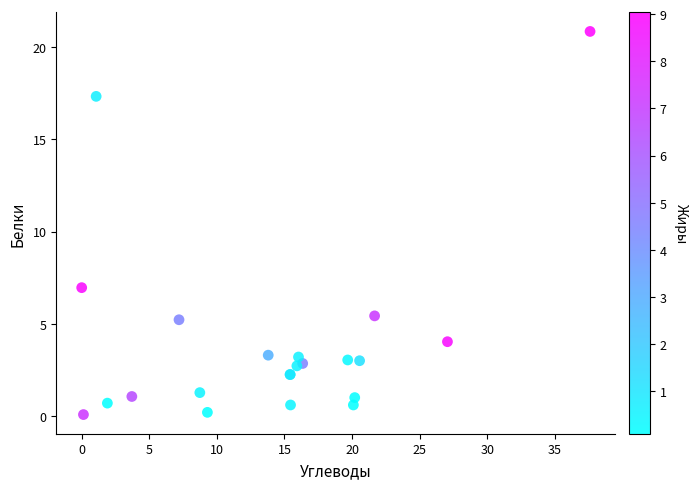

What Y value in the scatter plot is closest to 10?

7.0